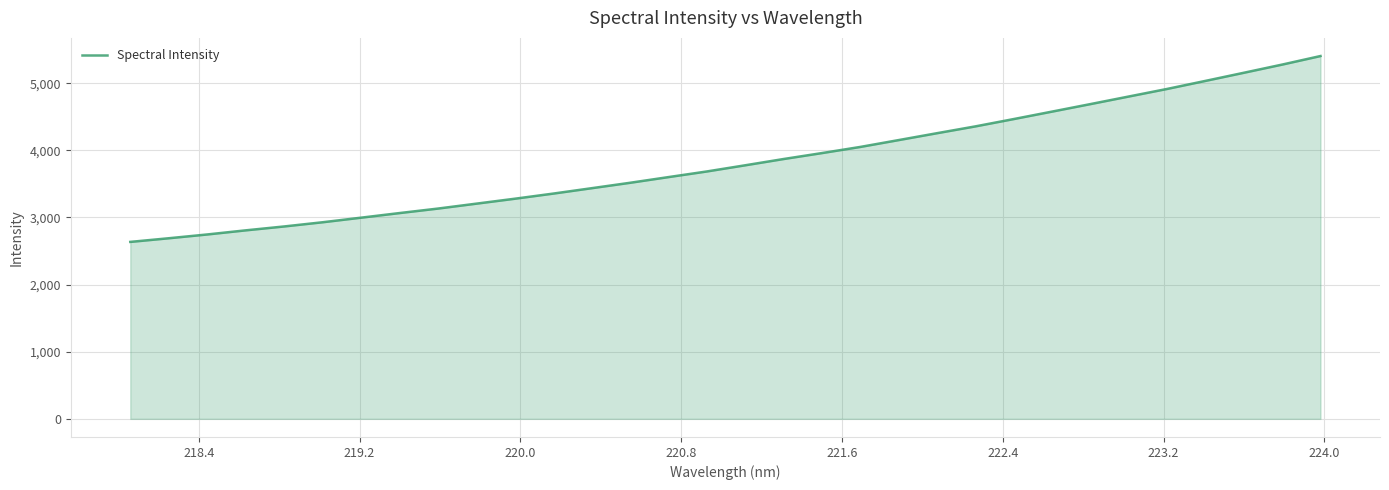

What is the difference between the maximum and minimum values?

2768.9